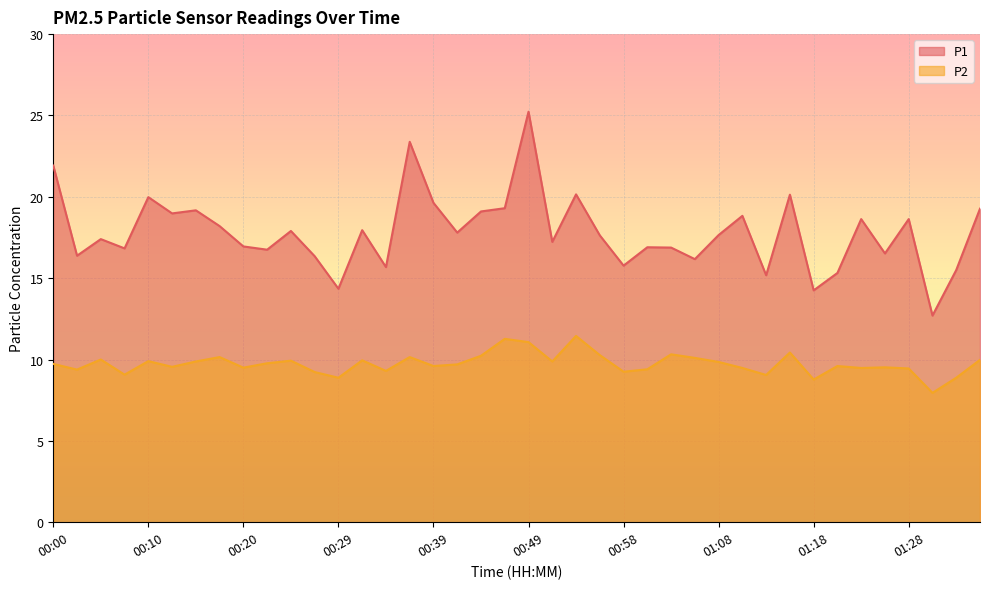

Reading left to right, extract all data points from this chart.

P1: 21.9	16.4	17.4	16.8	20.0	19.0	19.2	18.2	16.9	16.8	17.9	16.4	14.3	17.9	15.7	23.4	19.6	17.8	19.1	19.3	25.2	17.2	20.1	17.6	15.8	16.9	16.9	16.2	17.6	18.8	15.2	20.1	14.2	15.3	18.6	16.5	18.6	12.7	15.5	19.3
P2: 9.7	9.4	10.0	9.1	9.9	9.6	9.9	10.2	9.5	9.8	9.9	9.2	8.9	9.9	9.3	10.2	9.6	9.7	10.2	11.3	11.1	9.9	11.4	10.3	9.2	9.4	10.3	10.1	9.8	9.5	9.1	10.4	8.8	9.6	9.5	9.5	9.4	8.0	8.9	10.0